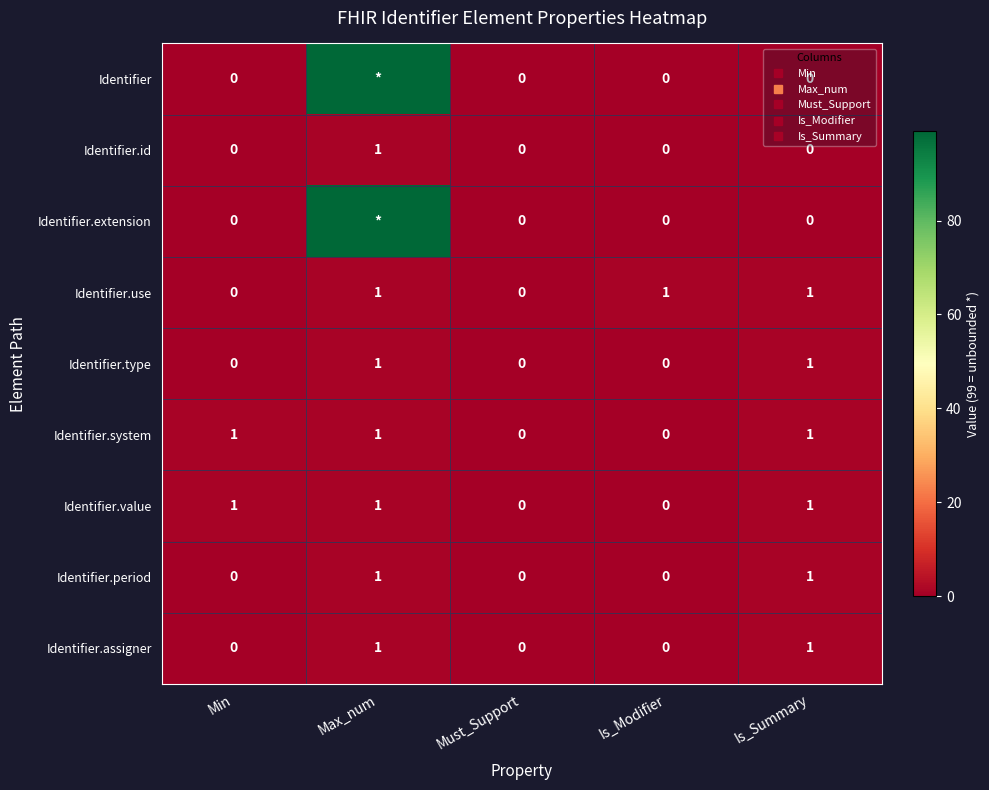

How many data points in Identifier are above 0?

1